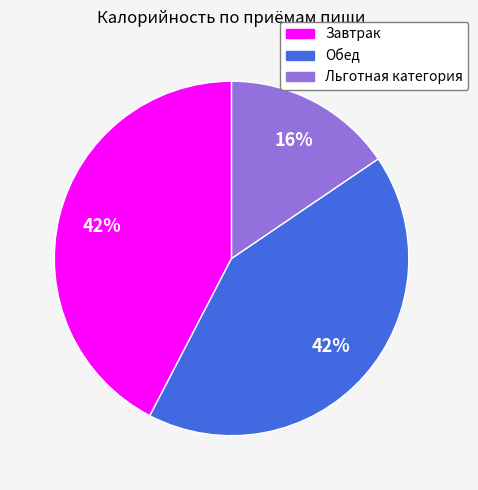

How many slices are in this pie chart?

3